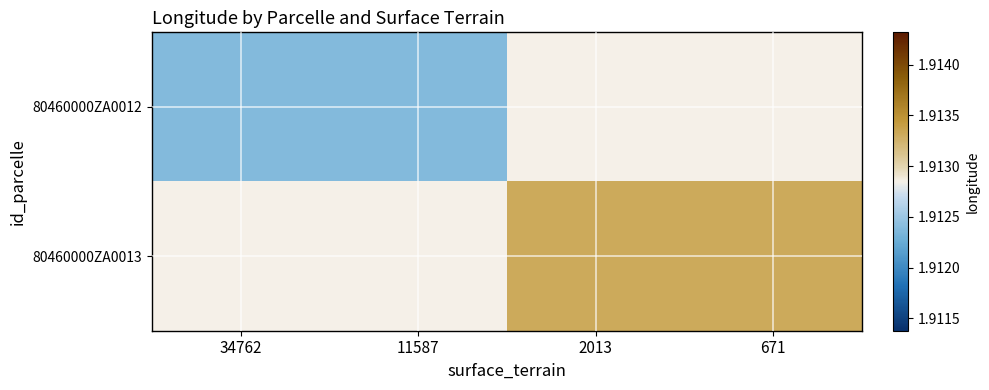

List the series in order of their overall mean, lowest first.

80460000ZA0012, 80460000ZA0013